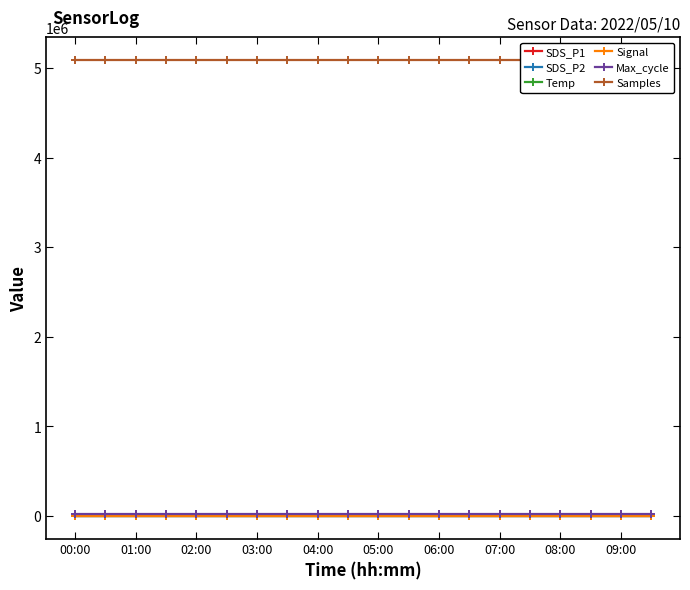

True or false: Signal has a value of -66.0 at 07:00.

True